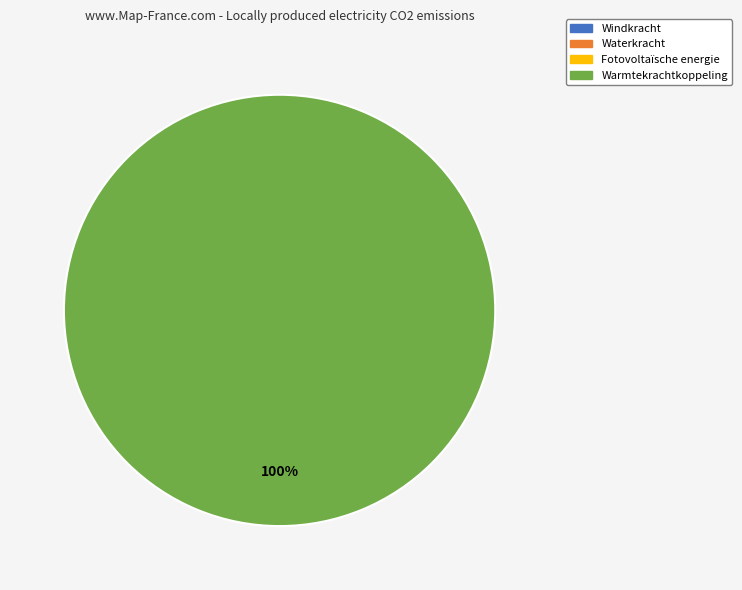

Does any single category account for the majority?

Yes